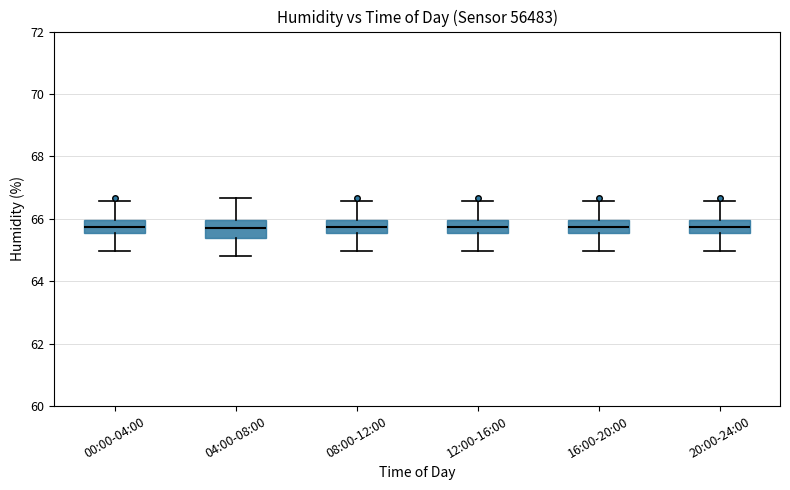

Reading left to right, transcribe this box plot: for each box, give where its median line is, the range the box spans, and where its two whiskers end, as read against the y-axis. The values are not printed on the chart, so give them approximately, as read against the axis.

00:00-04:00: median 65.8, box 65.6 to 66.0, whiskers 65.0 to 66.6
04:00-08:00: median 65.8, box 65.4 to 66.0, whiskers 64.8 to 66.6
08:00-12:00: median 65.8, box 65.6 to 66.0, whiskers 65.0 to 66.6
12:00-16:00: median 65.8, box 65.6 to 66.0, whiskers 65.0 to 66.6
16:00-20:00: median 65.8, box 65.6 to 66.0, whiskers 65.0 to 66.6
20:00-24:00: median 65.8, box 65.6 to 66.0, whiskers 65.0 to 66.6